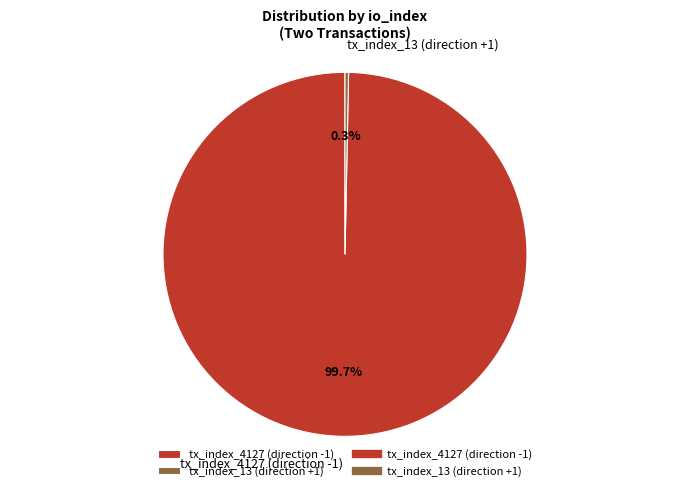

Between tx_index_13 (direction +1) and tx_index_4127 (direction -1), which is larger?

tx_index_4127 (direction -1)